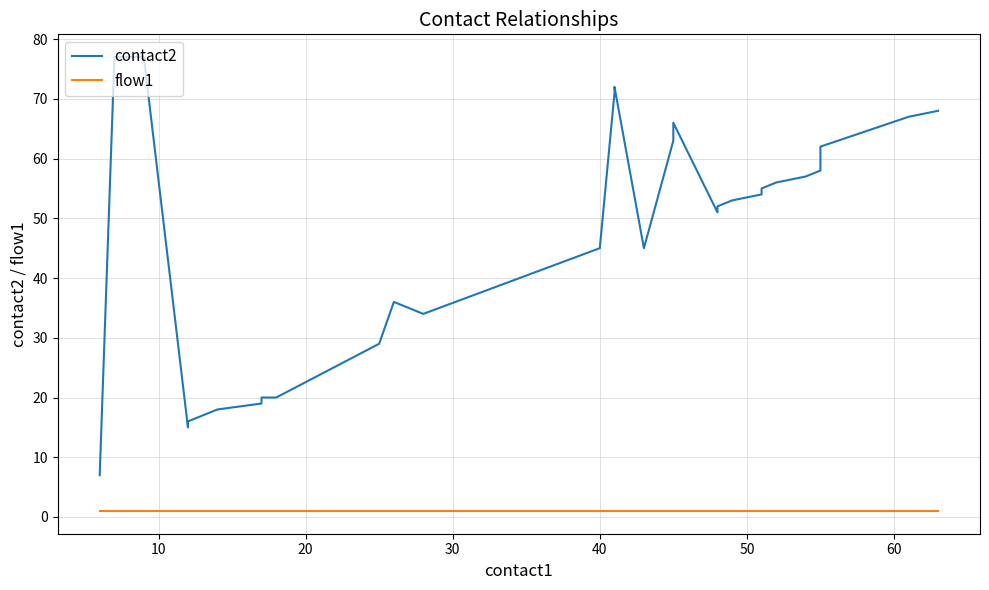

What are all the series names shown in the legend?

contact2, flow1